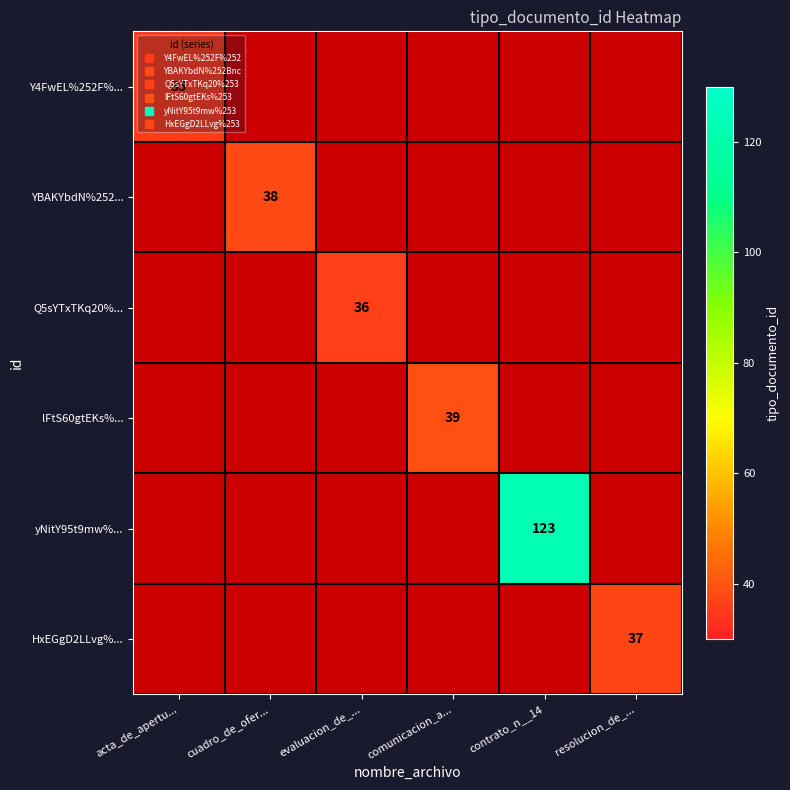

Is the value of HxEGgD2LLvg%... at comunicacion_a... greater than the value of lFtS60gtEKs%... at contrato_n__14?

No